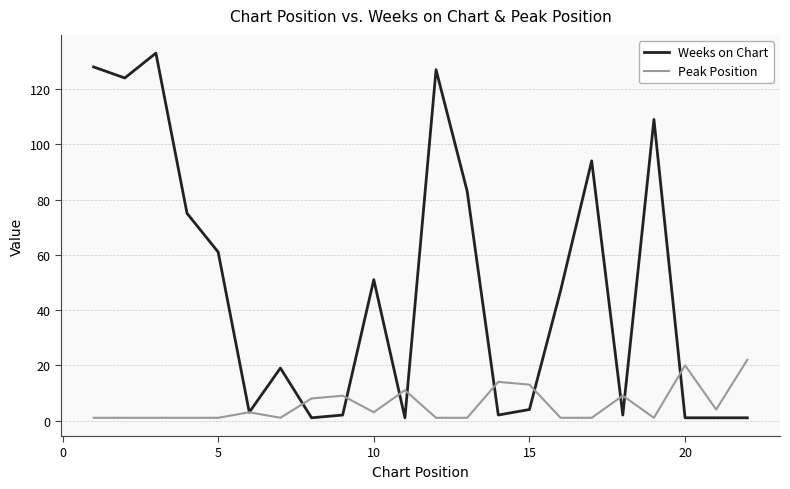

What are all the series names shown in the legend?

Weeks on Chart, Peak Position